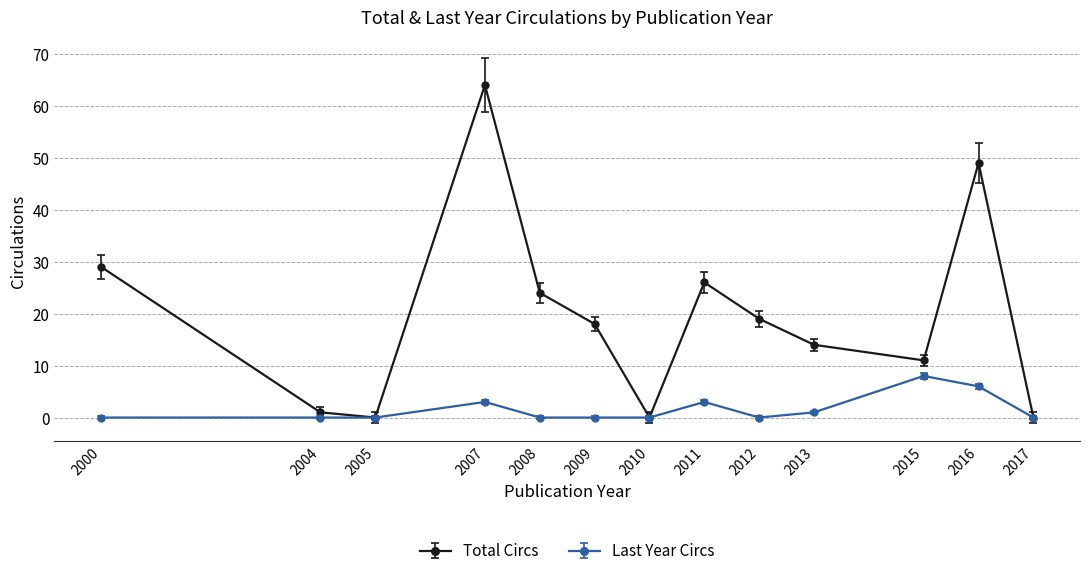

Reading left to right, extract all data points from this chart.

Total Circs: 29	1	0	64	24	18	0	26	19	14	11	49	0
Last Year Circs: 0	0	0	3	0	0	0	3	0	1	8	6	0